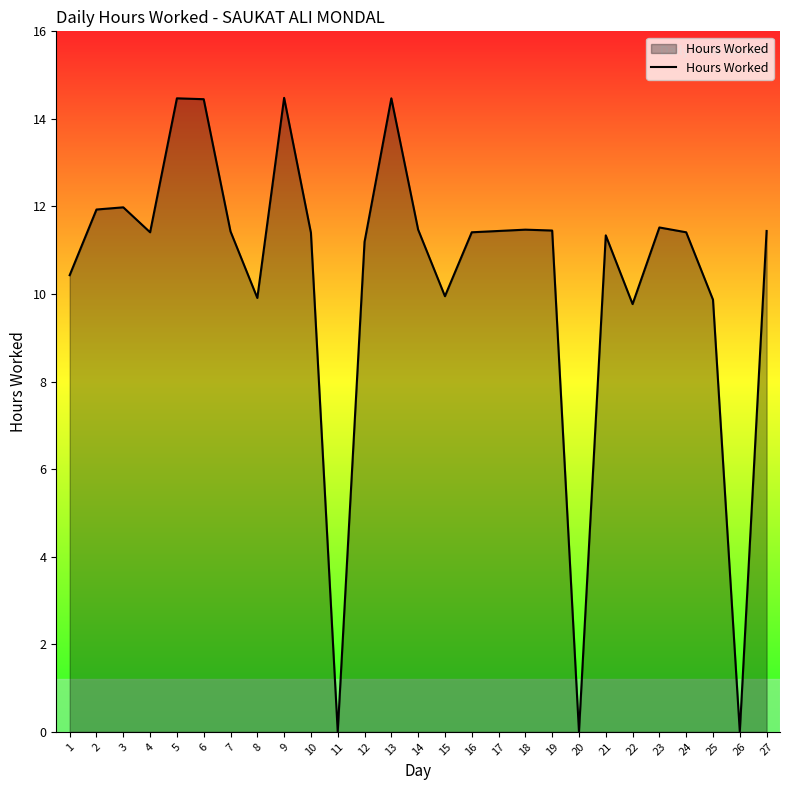

At which label does the data first exceed 11?

2